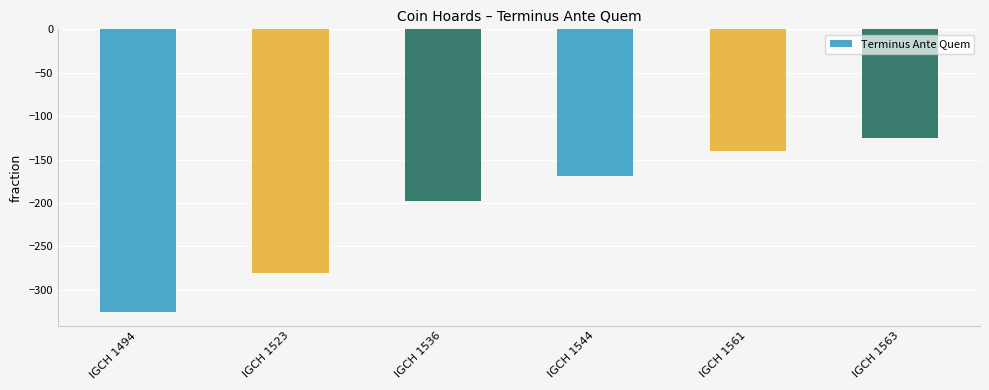

Which has a higher value, IGCH 1561 or IGCH 1523?

IGCH 1561